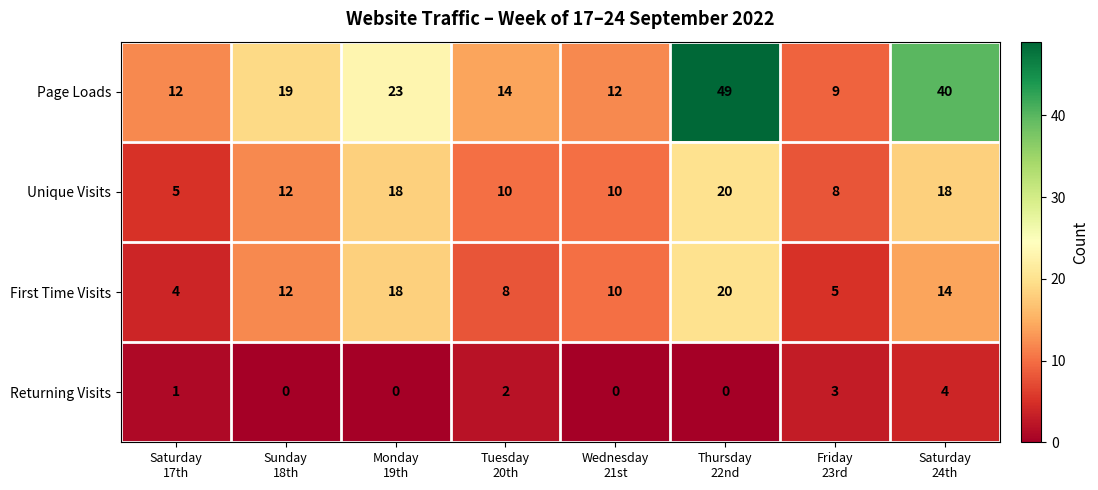

At which category is the sum across all series the highest?

Thursday
22nd